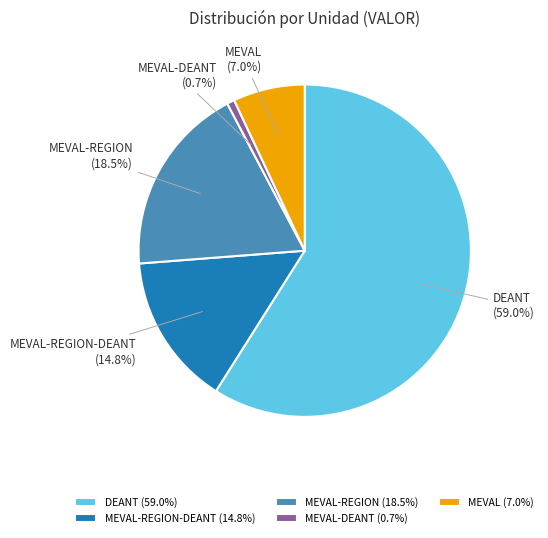

How many segments does this pie chart have?

5